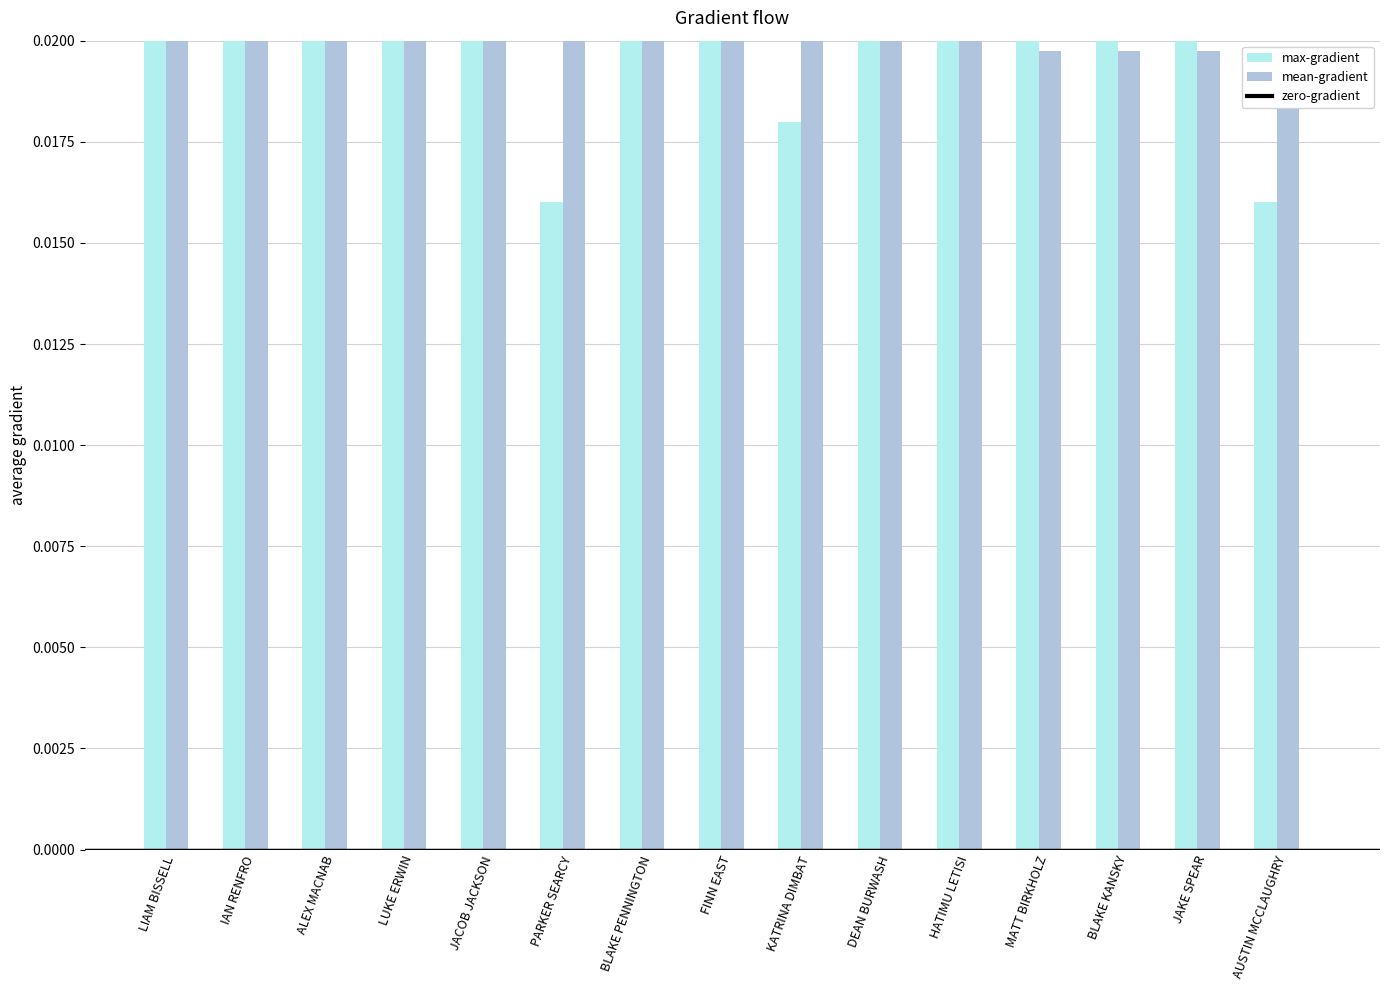

How many bars are there in each group?

3